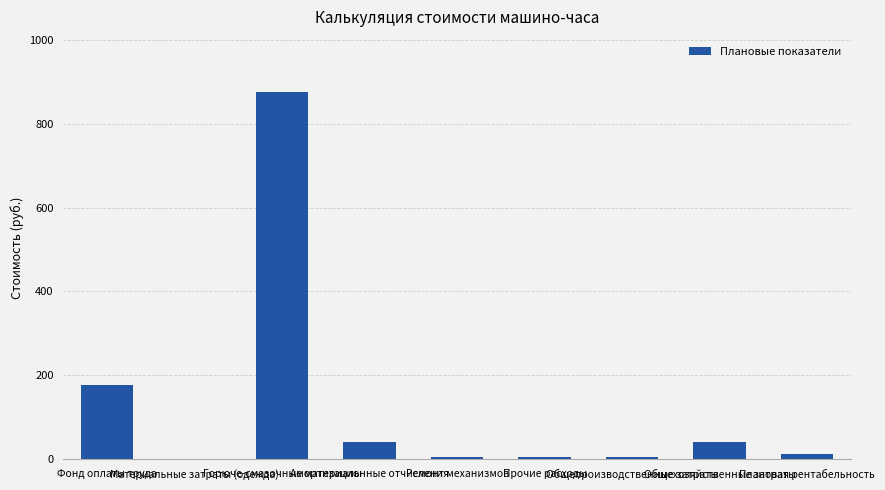

What is the maximum value shown in the chart?

876.3